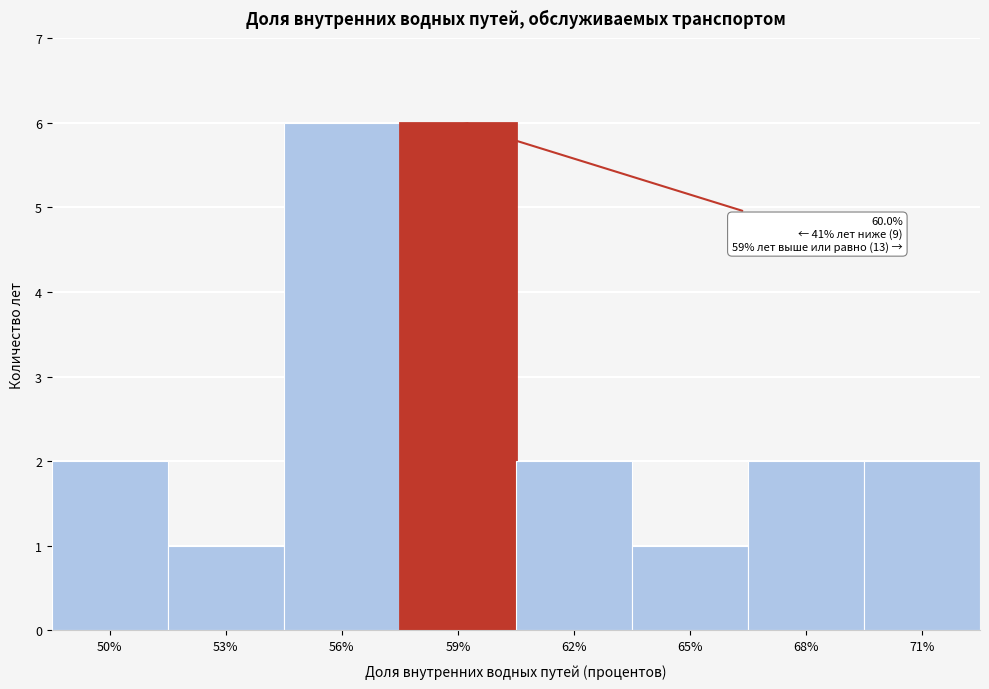

Reading left to right, transcribe all the data shown in this chart.

50%=2	53%=1	56%=6	59%=6	62%=2	65%=1	68%=2	71%=2